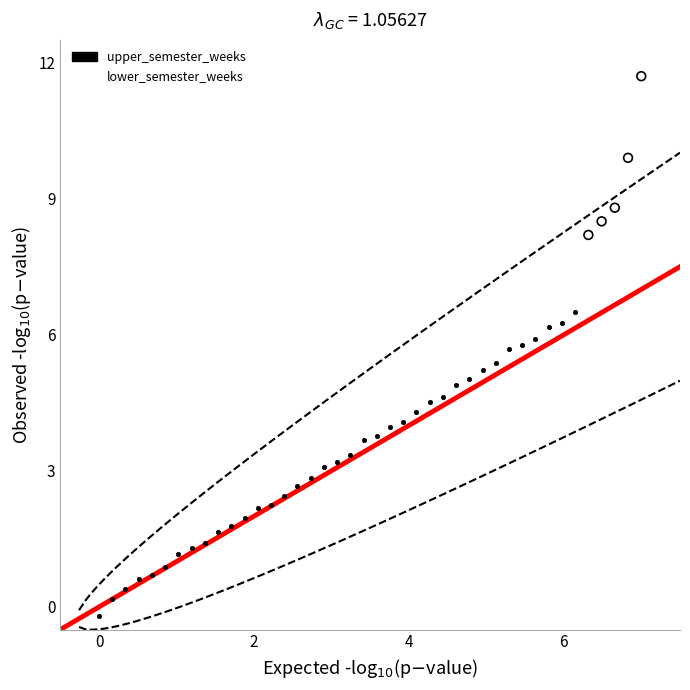

Which series reaches the maximum Y coordinate?

lower_semester_weeks